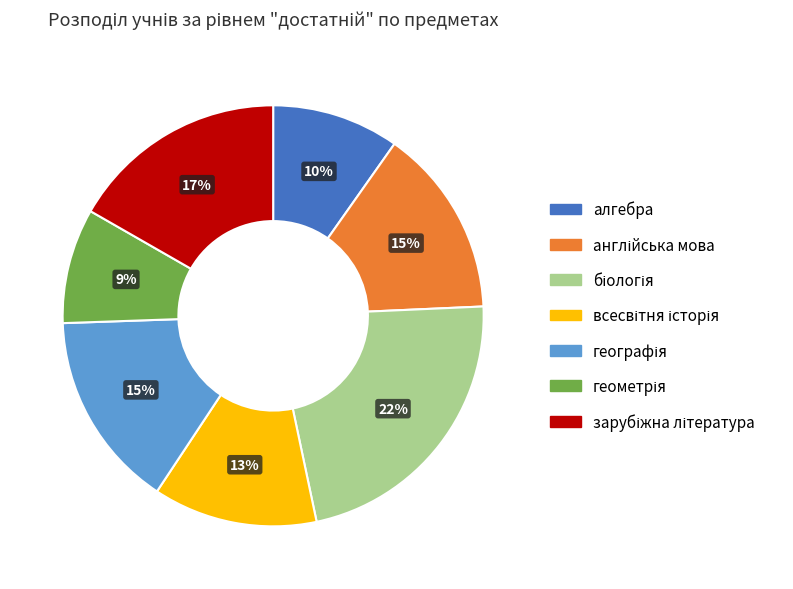

Is there a majority slice in this chart?

No